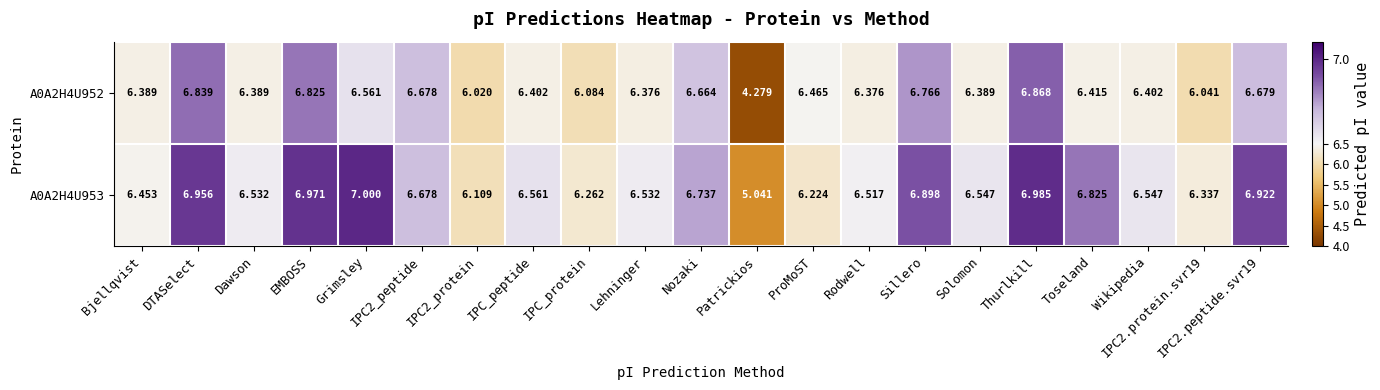

Which label corresponds to the smallest value in the chart?

Patrickios